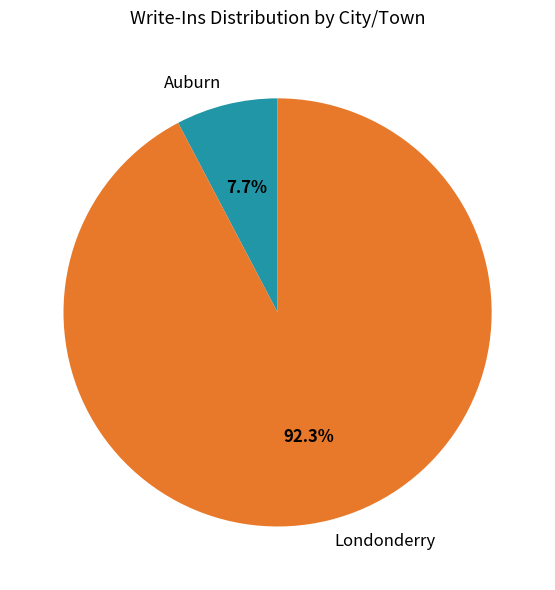

Which has a higher value, Auburn or Londonderry?

Londonderry